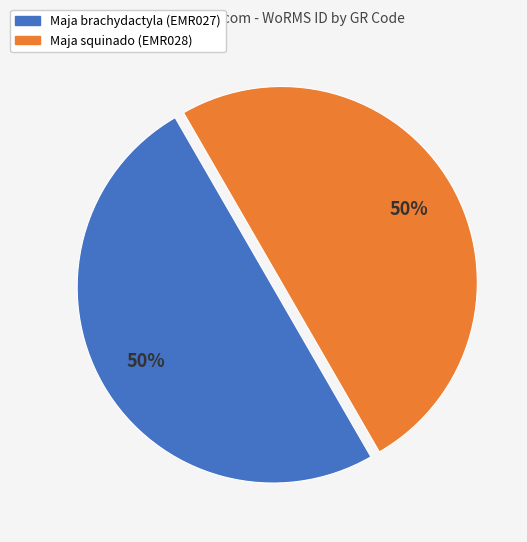

Approximately how many times larger is the value at Maja brachydactyla (EMR027) compared to Maja squinado (EMR028)?

1.0